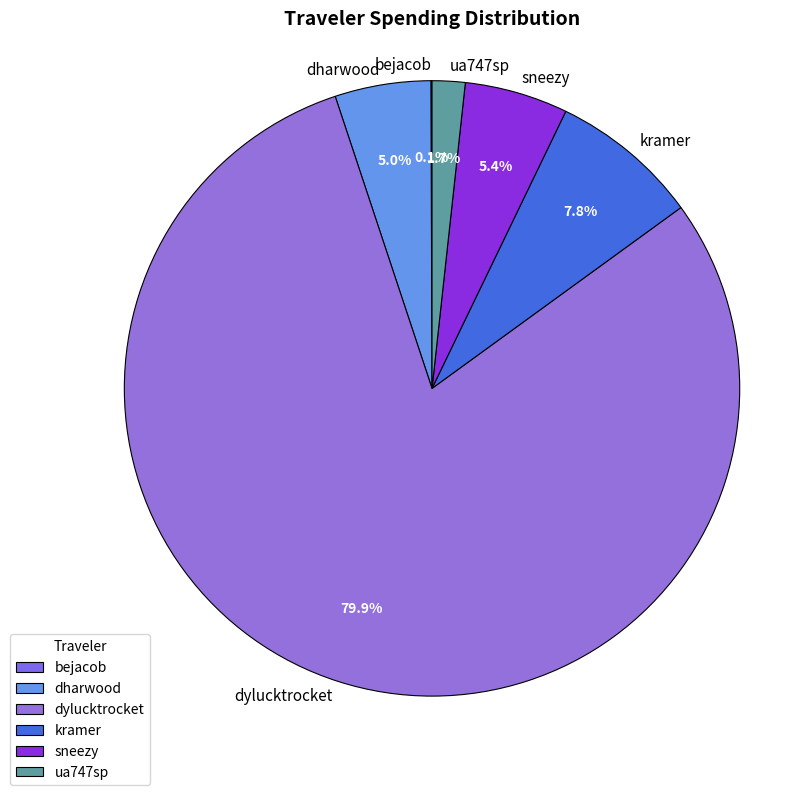

What is the largest slice in the pie chart?

dylucktrocket